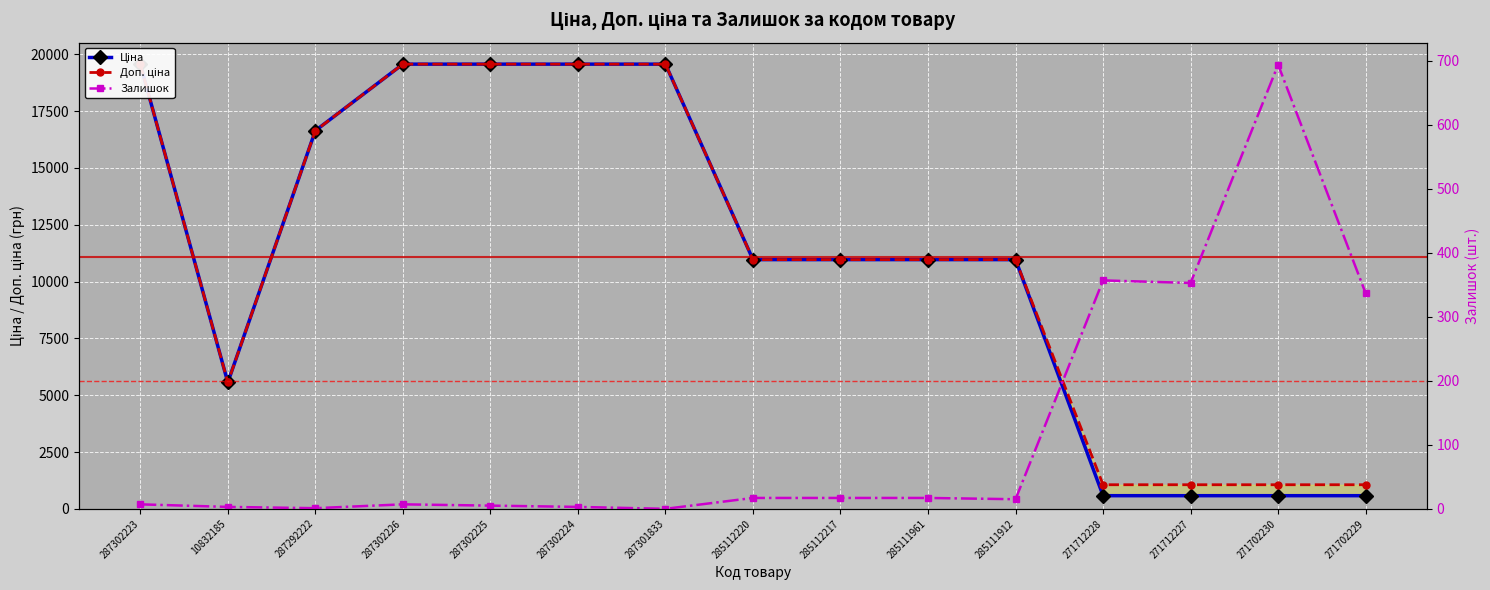

How many distinct data groups are displayed?

3